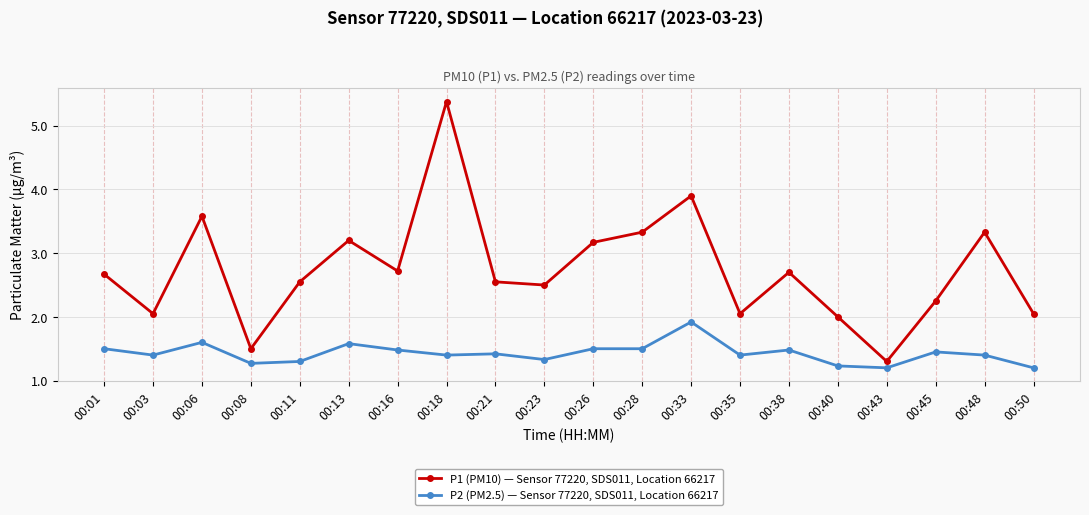

True or false: P2 (PM2.5) — Sensor 77220, SDS011, Location 66217 has a value of 1.2 at 00:40.

True